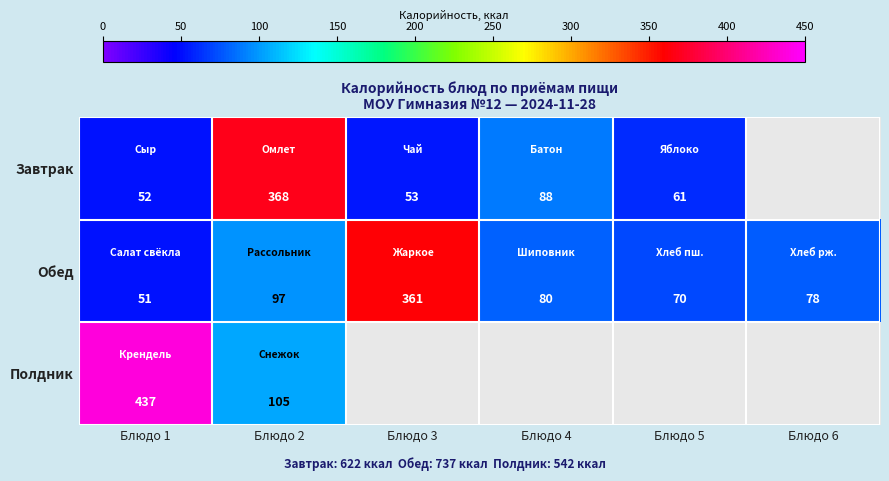

How many data points does each series have?

6